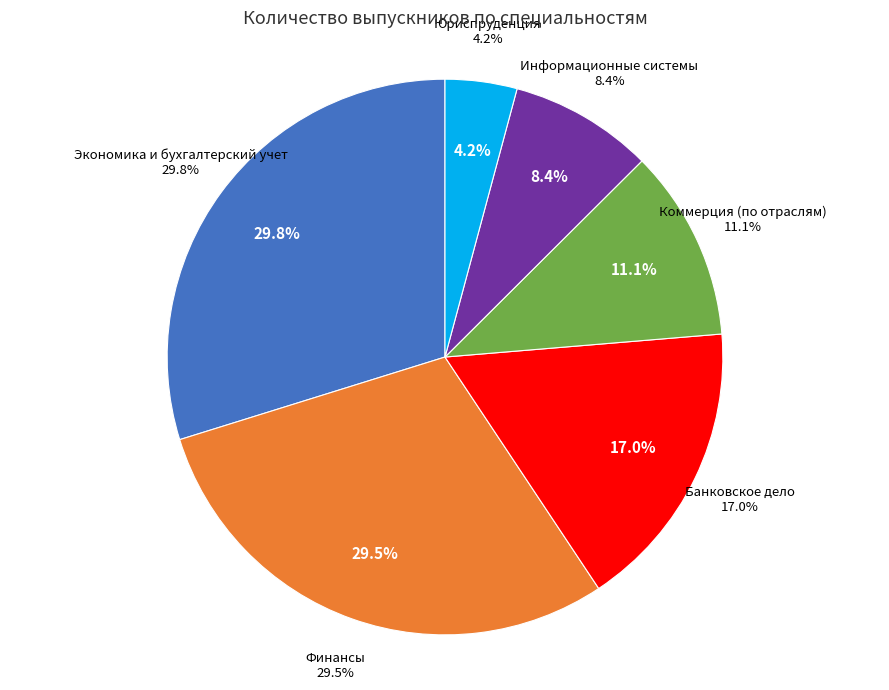

To the nearest percent, what percentage of the pie is Коммерция (по отраслям)?

11%